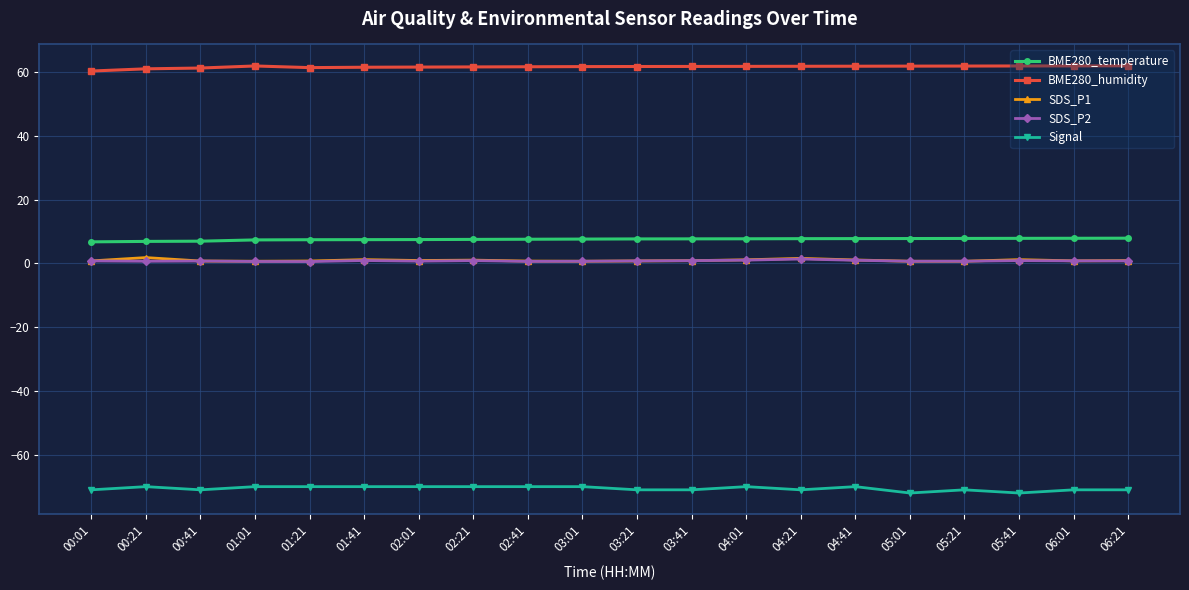

What is the difference between the second highest and minimum values in the Signal series?

2.0